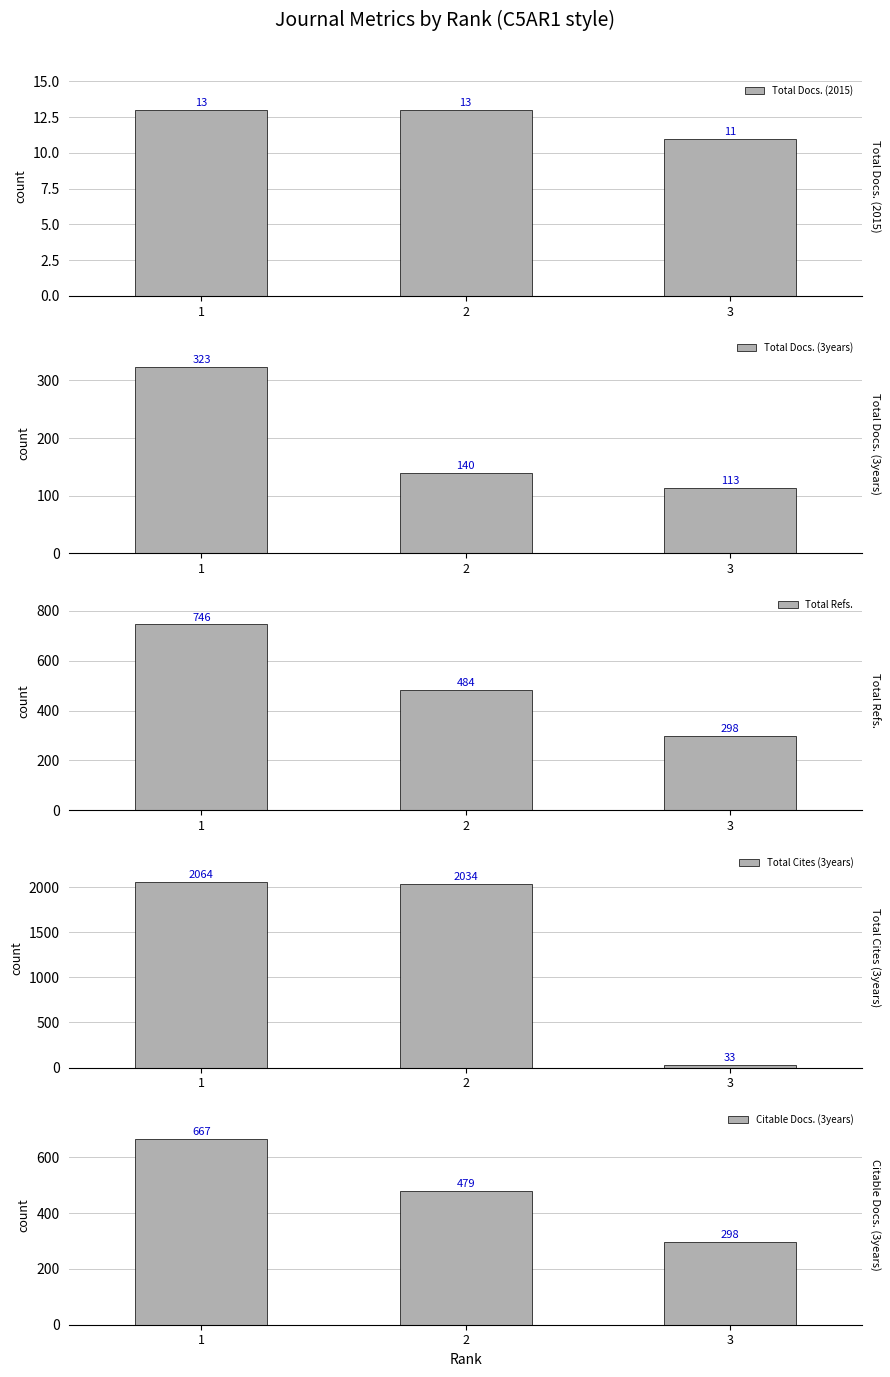

Between 3 and 1, which is larger?

1